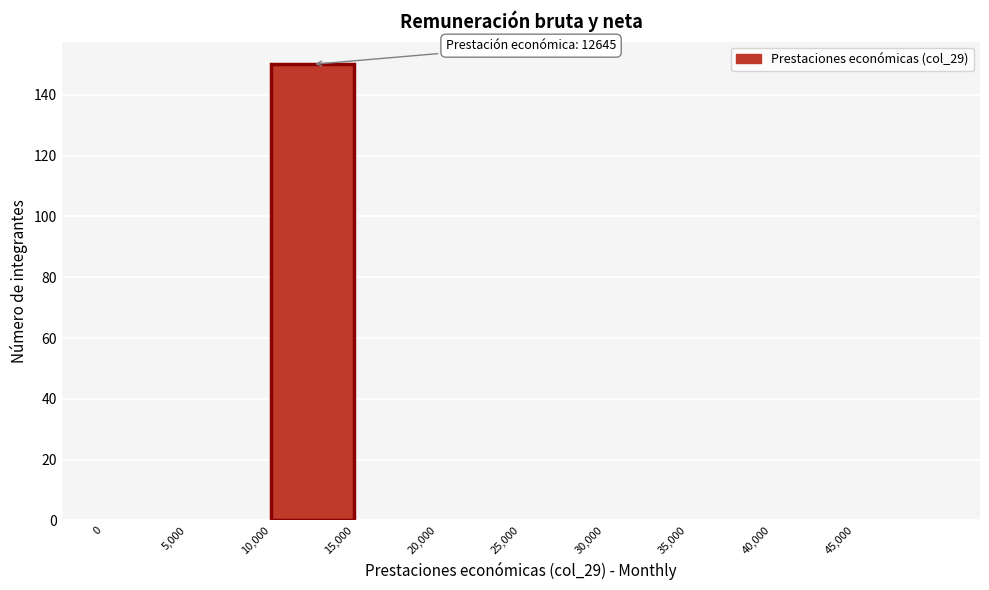

Which range on the x-axis has the tallest bar?

10000 to 15000